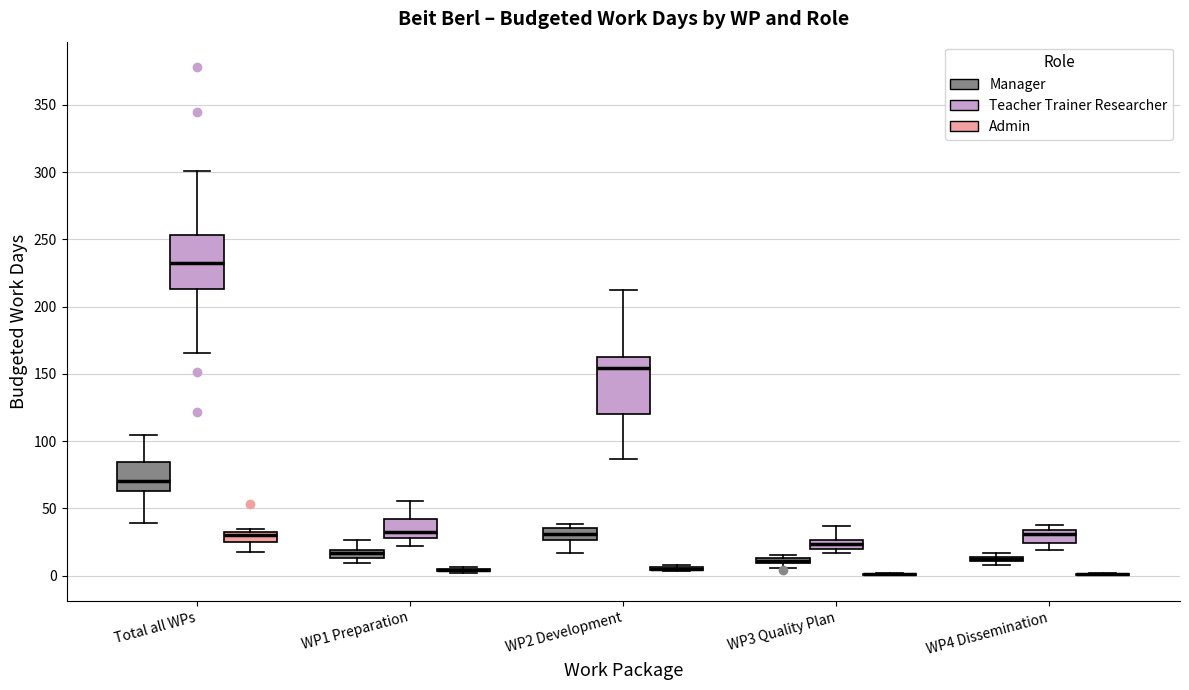

Where is the upper edge of the box for WP1 Preparation (Teacher Trainer Researcher) on the y-axis? The values are not printed on the chart, so give them approximately, as read against the axis.

40